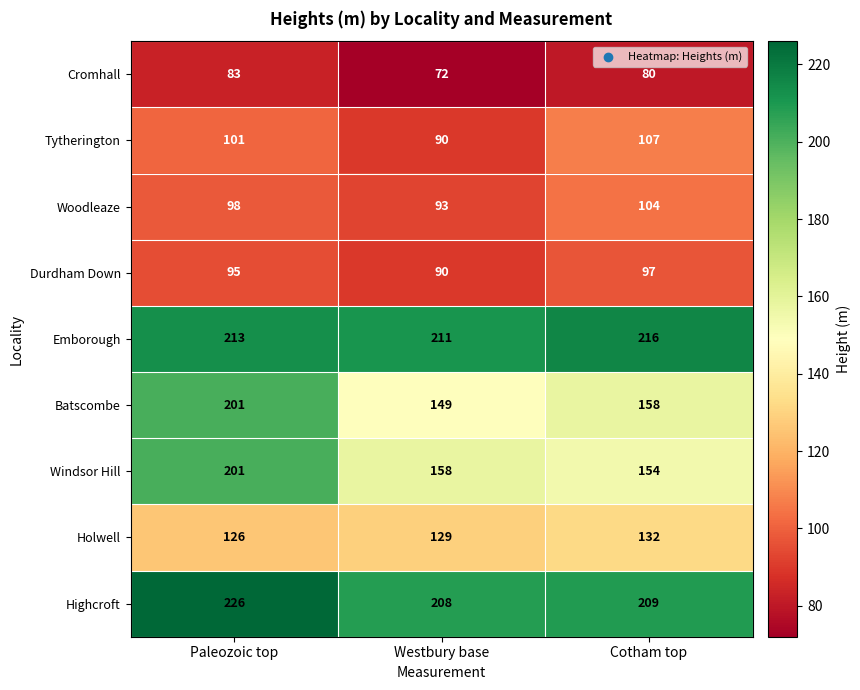

At how many categories does at least one series exceed 85?

3